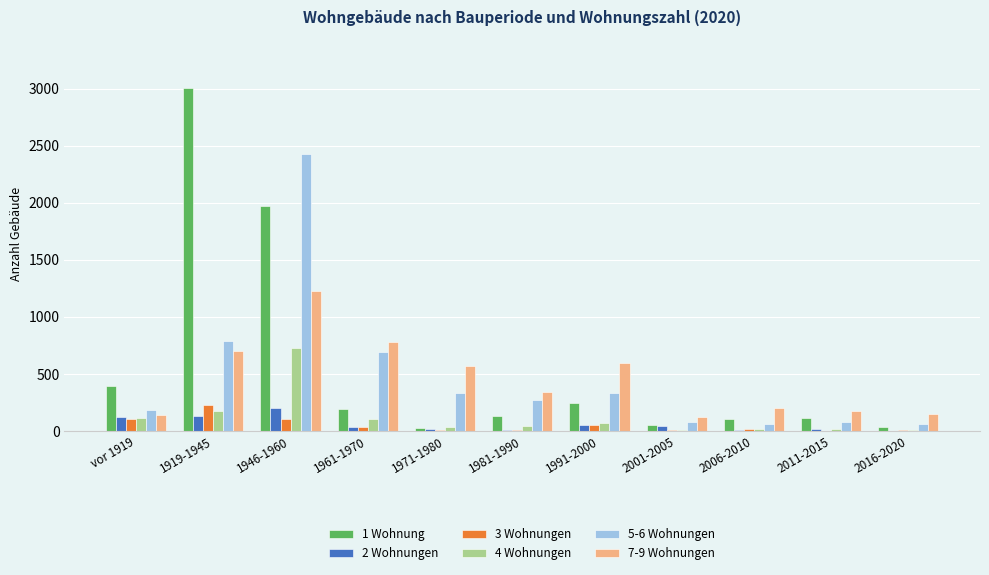

What is the sum of all 3 Wohnungen values?

585